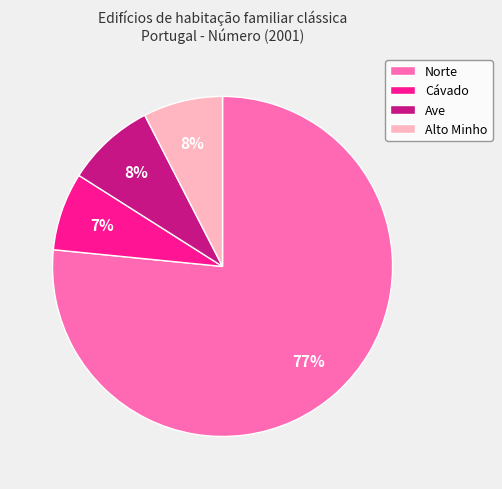

Is it true that Norte is 89% of the pie?

False